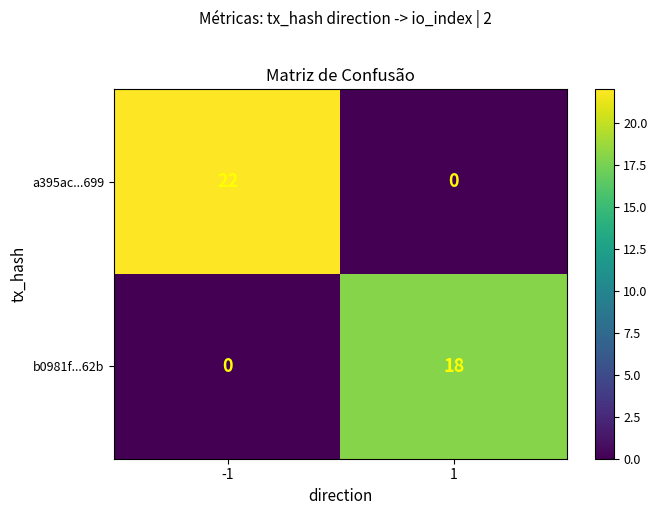

Is it true that a395ac...699 equals 22 at -1?

True